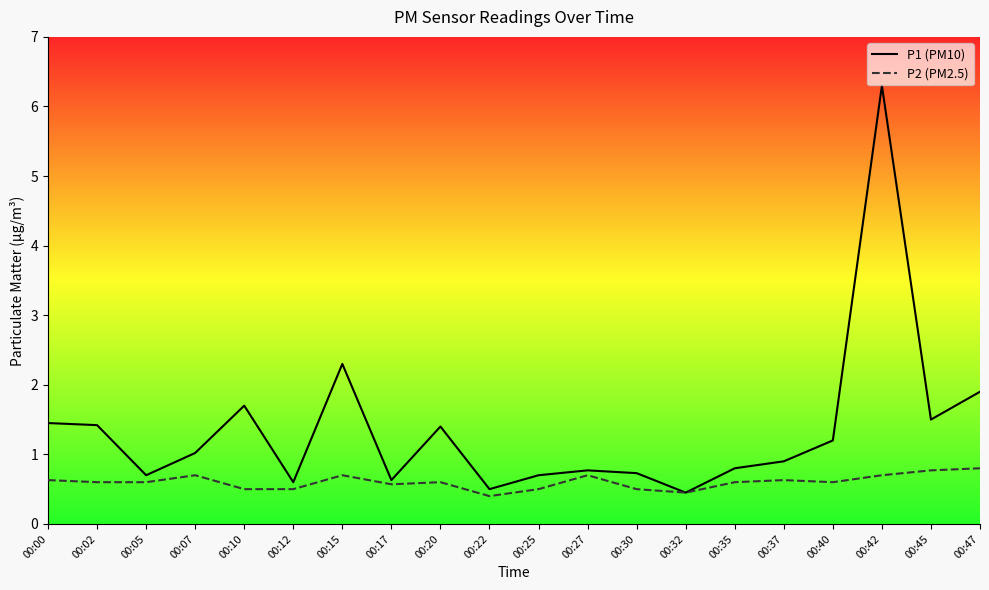

What is the minimum value for P1 (PM10)?

0.5